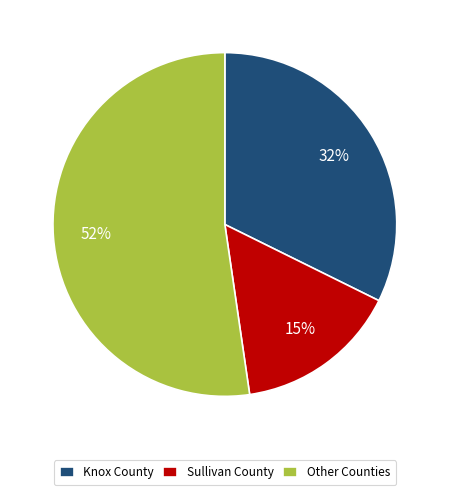

To the nearest percent, what portion does Knox County represent?

32%